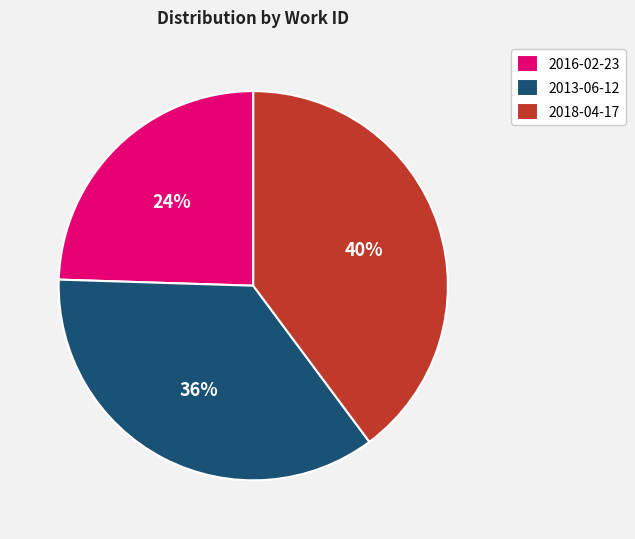

Approximately how many times larger is the value at 2013-06-12 compared to 2018-04-17?

0.9